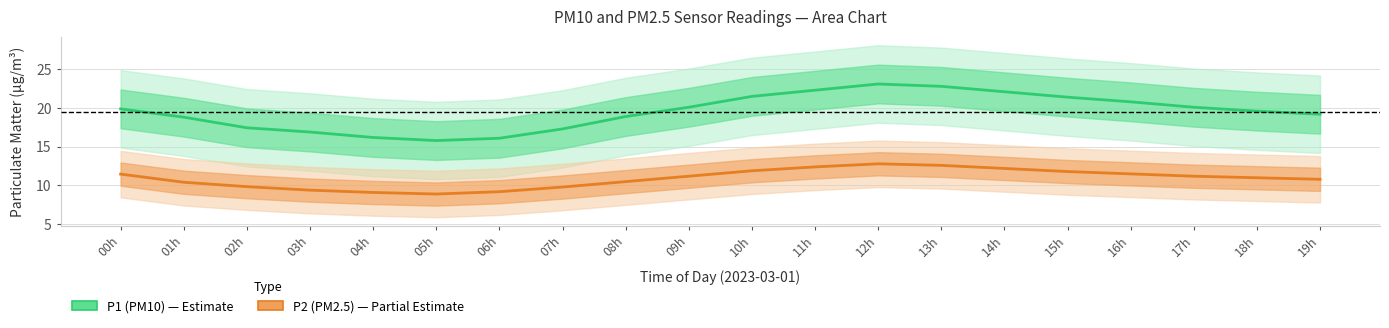

What are all the series names shown in the legend?

P1 (PM10), P2 (PM2.5)